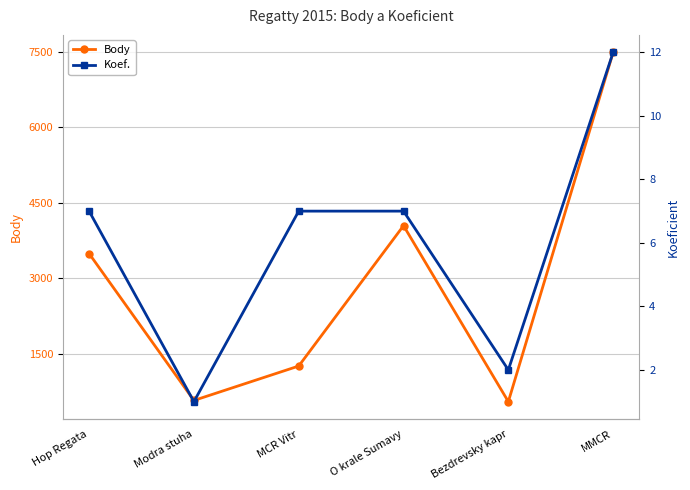

Is the value of Body at O krale Sumavy greater than the value of Koef. at MMCR?

Yes